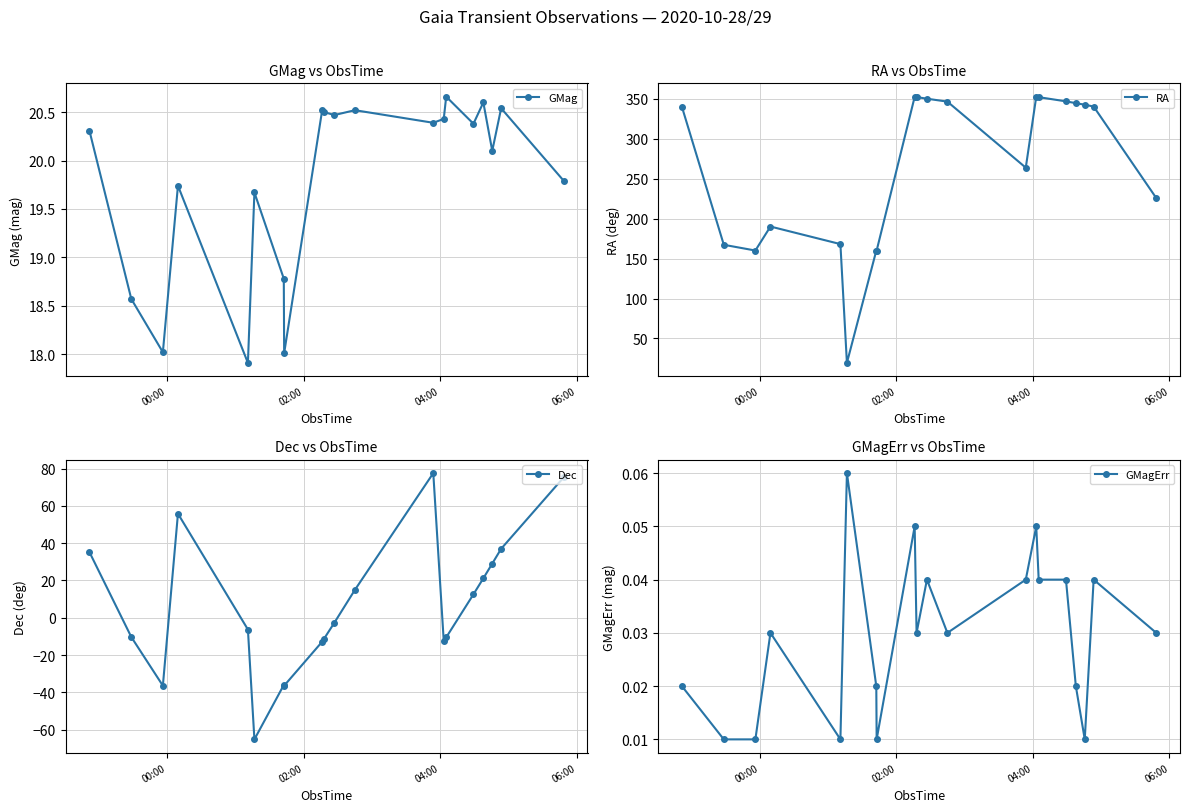

What is the value of the RA point at the 17th from the left?

344.6